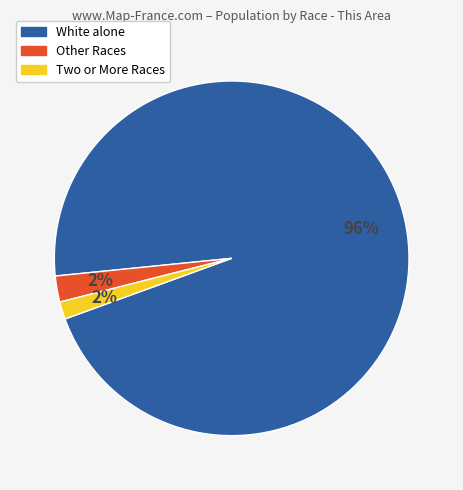

To the nearest percent, what is the average slice percentage?

33%